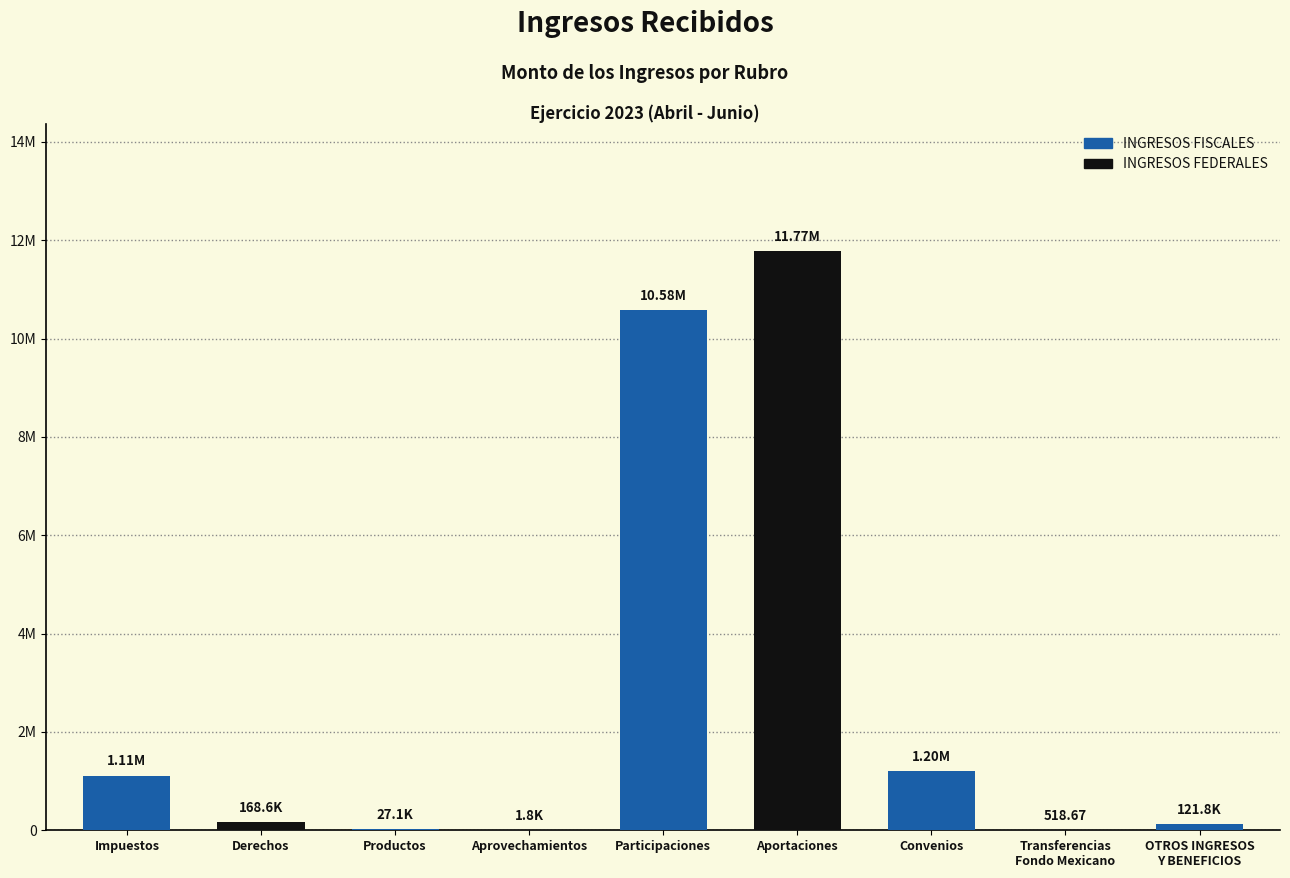

Where is the data nearest to the value 5886457?

Convenios